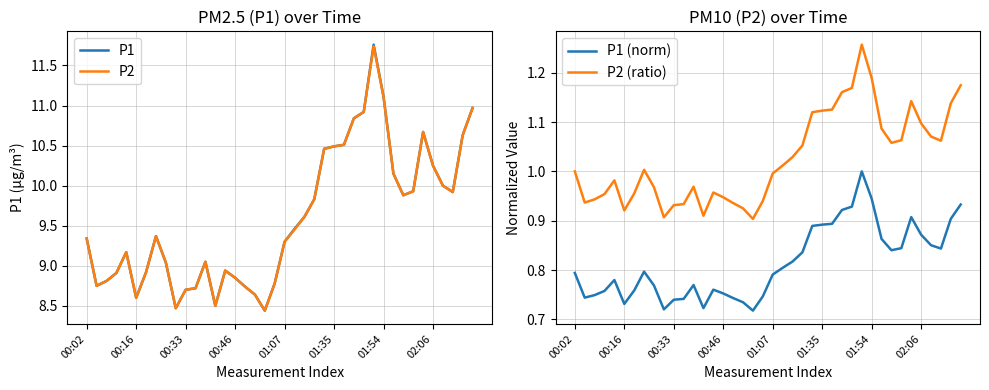

What is the value of the P2 (ratio) point at the 5th from the left?

1.0